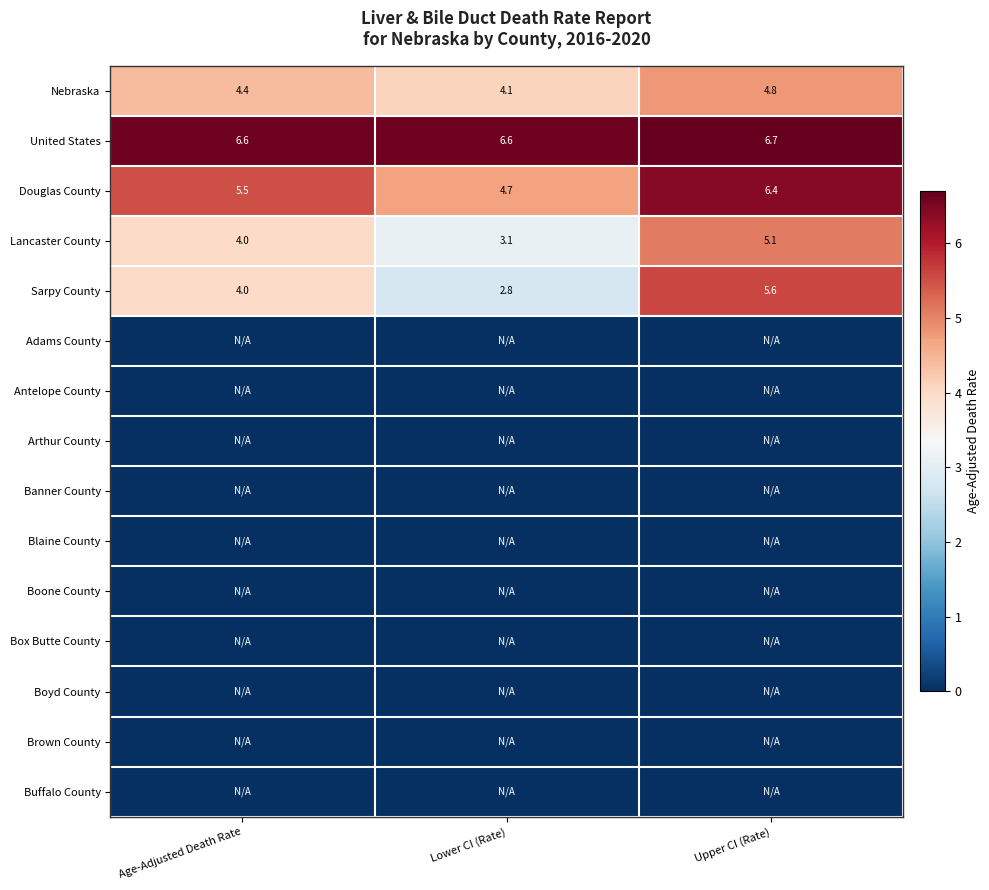

Is it true that Nebraska equals 4.1 at Lower CI (Rate)?

True